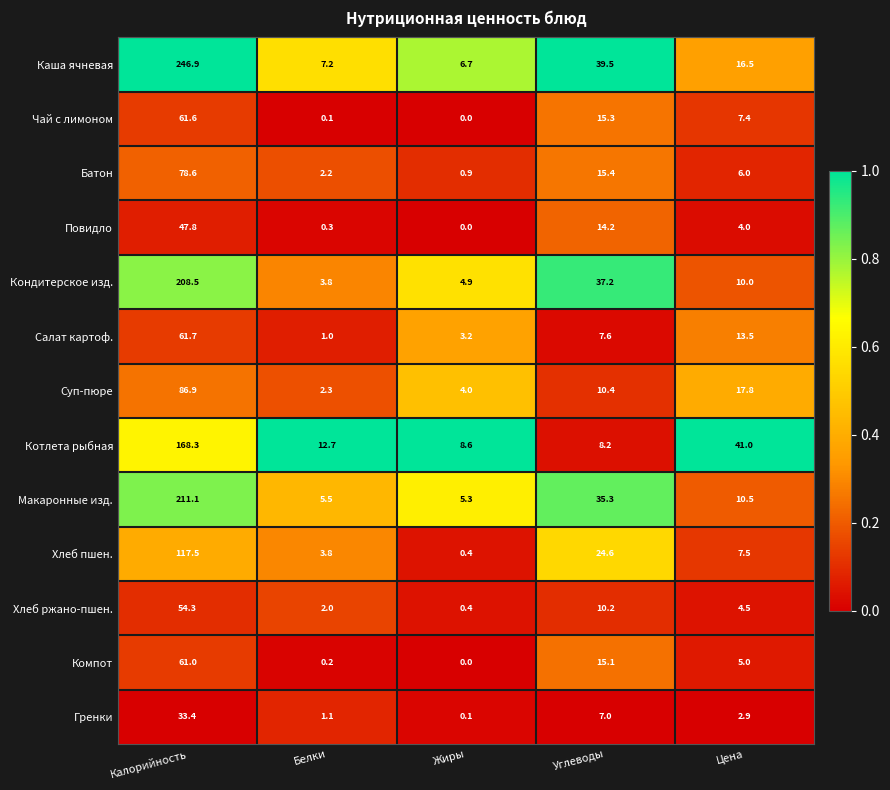

The value of Макаронные изд. at Жиры is 2.7. True or false?

False